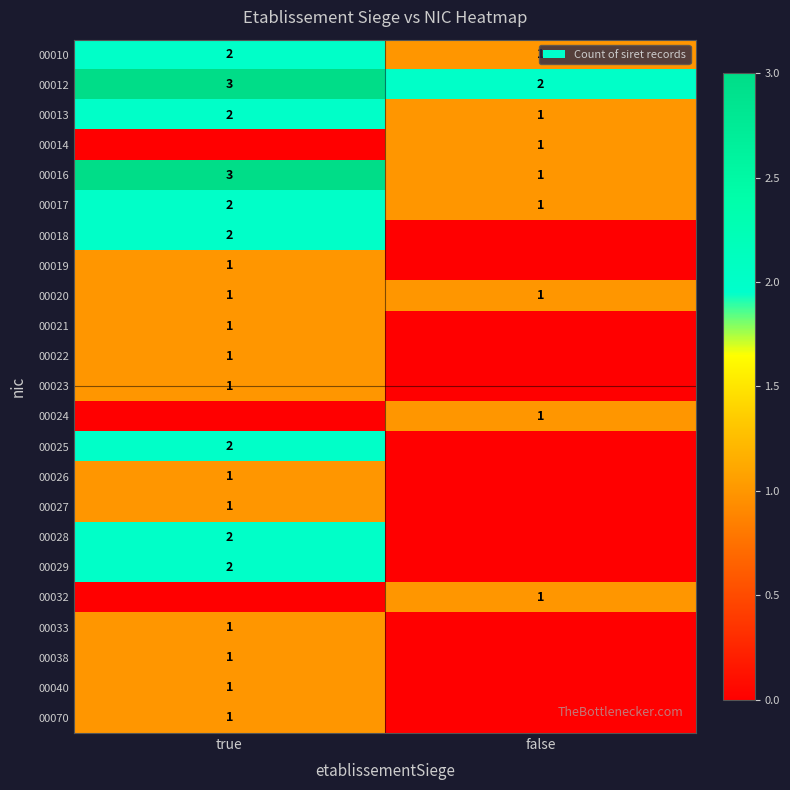

What is the sum of all 00013 values?

3